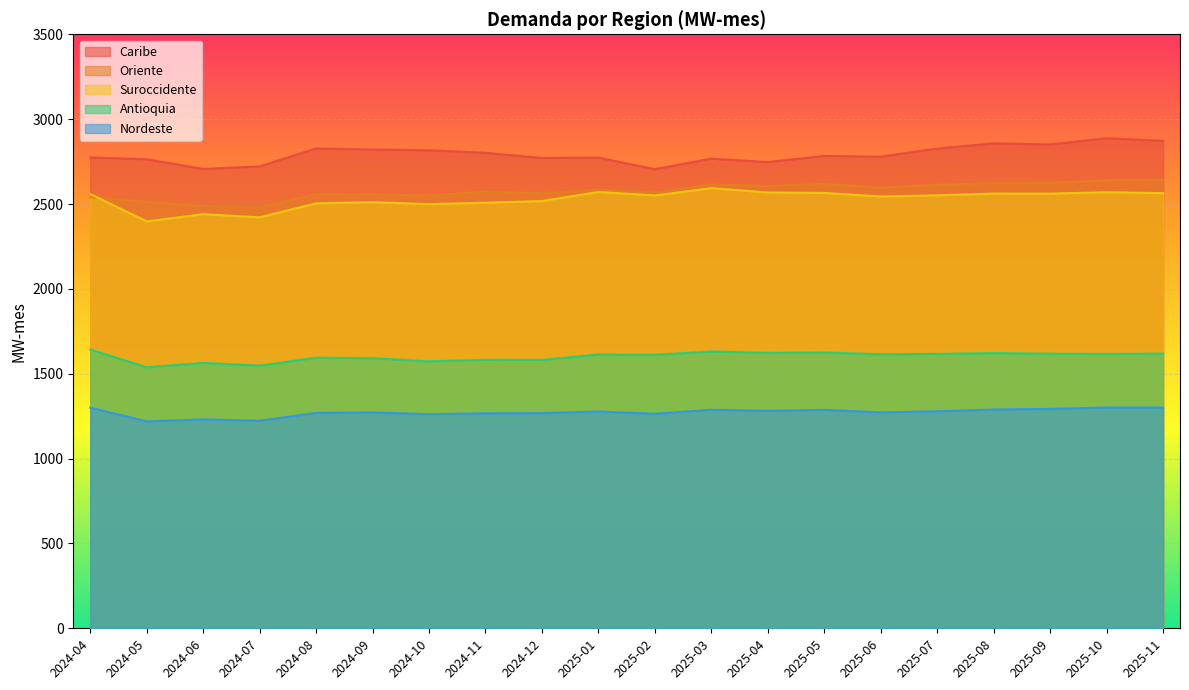

True or false: Suroccidente and Caribe cross at least once.

False